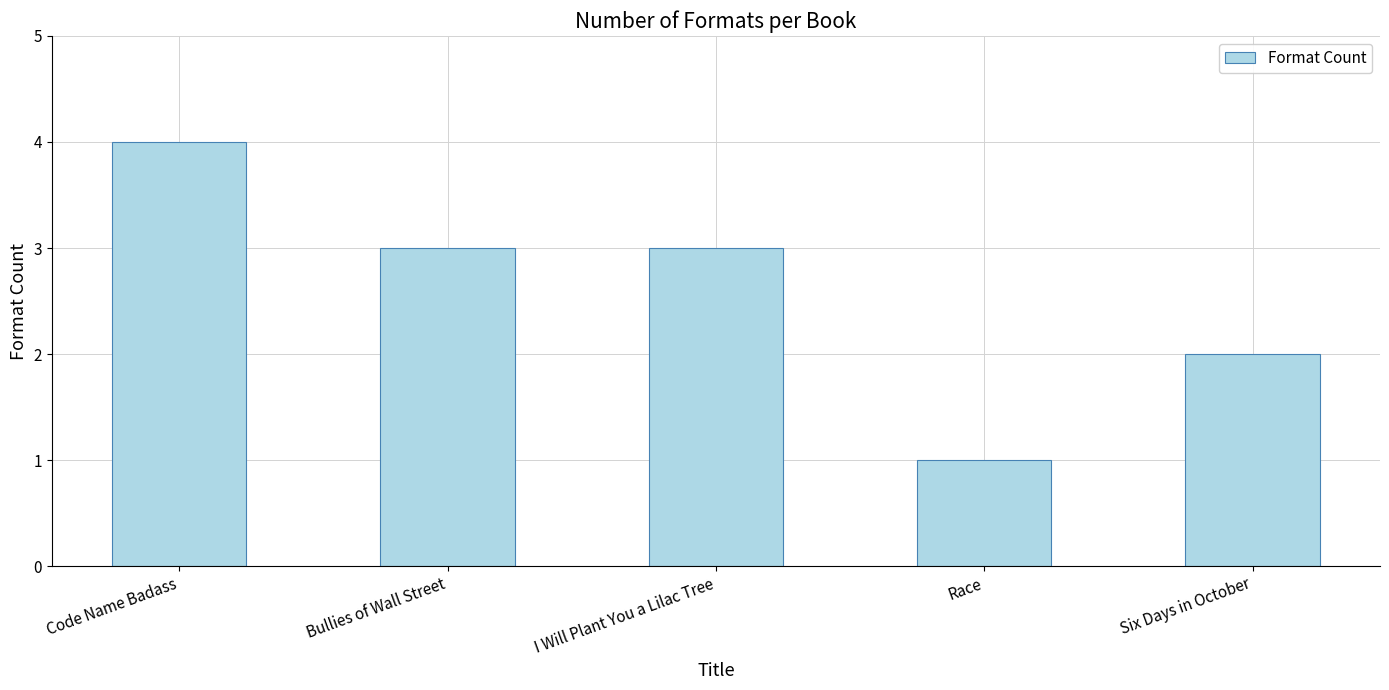

What is the sum of all values?

13